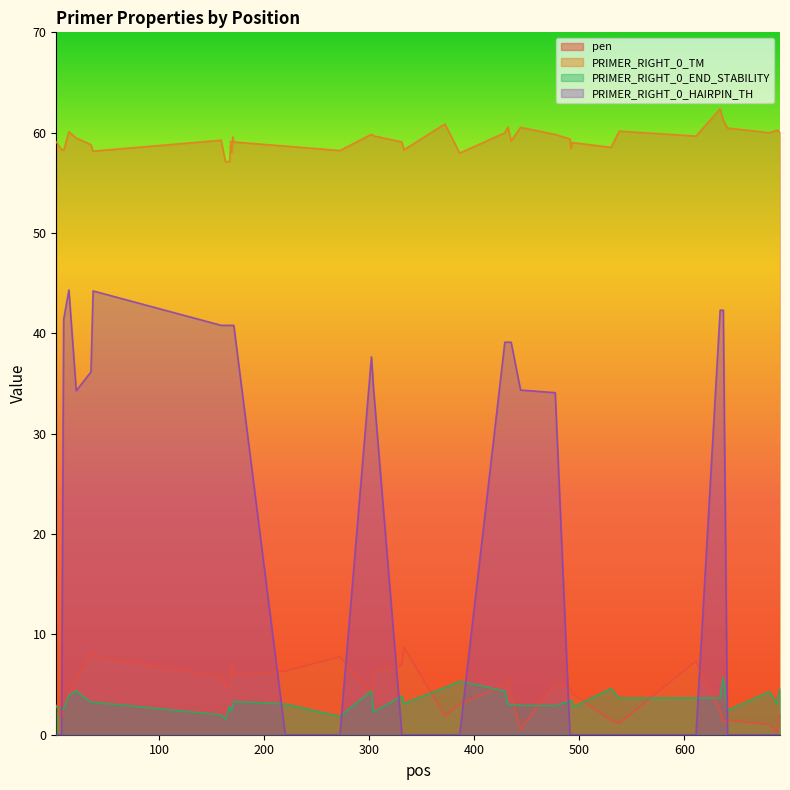

What is the difference between the PRIMER_RIGHT_0_TM values at 37 and 220?

0.5